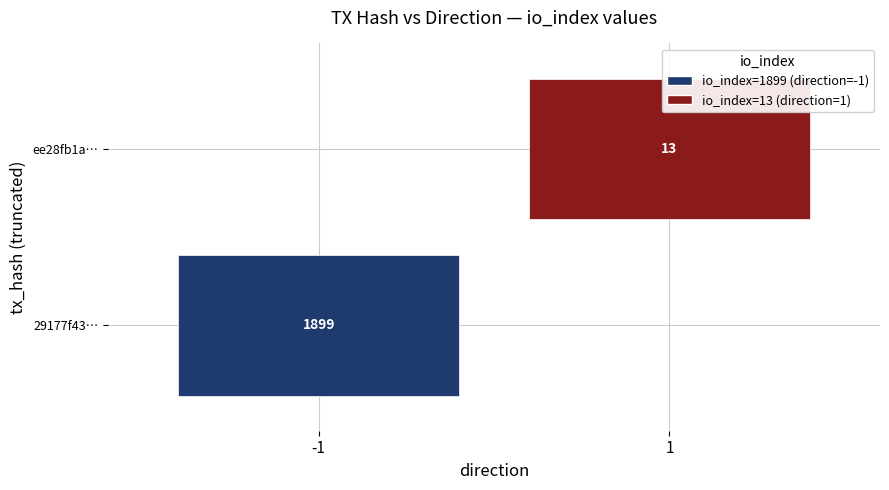

Count the number of data series in this chart.

2